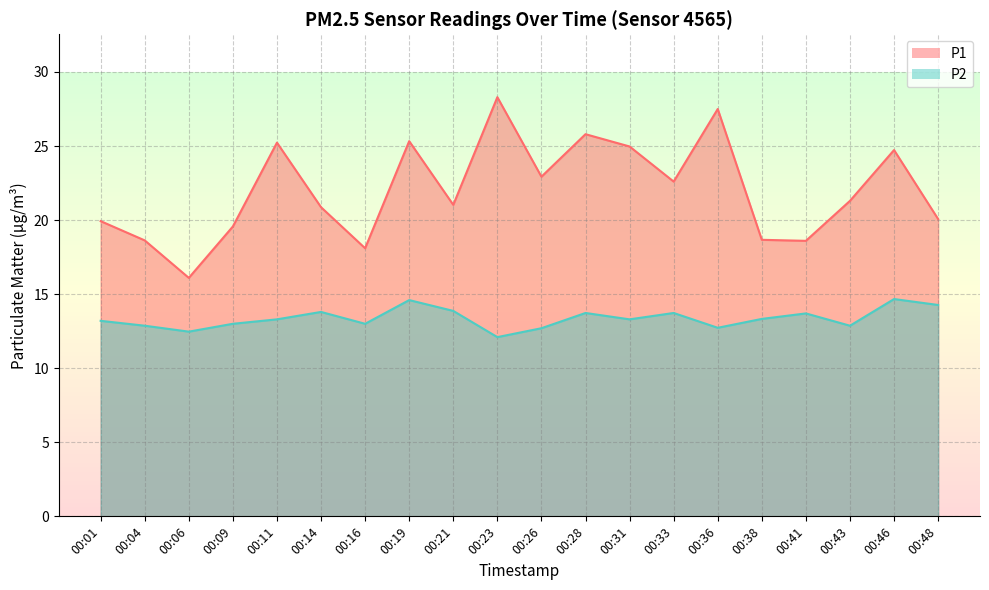

What is the difference between the highest and lowest values at 00:41?

4.9